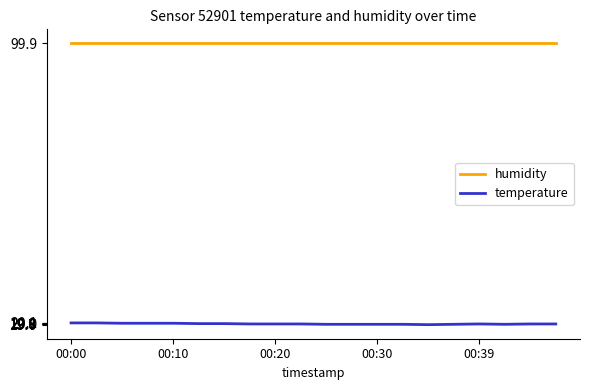

How many lines are shown in the chart?

2